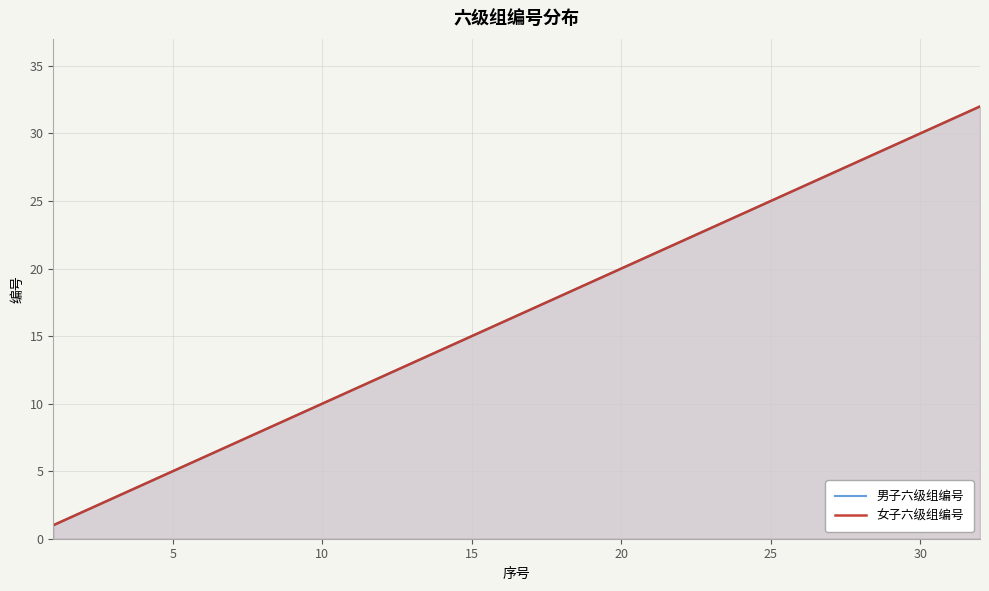

True or false: 男子六级组编号 and 女子六级组编号 cross at least once.

False